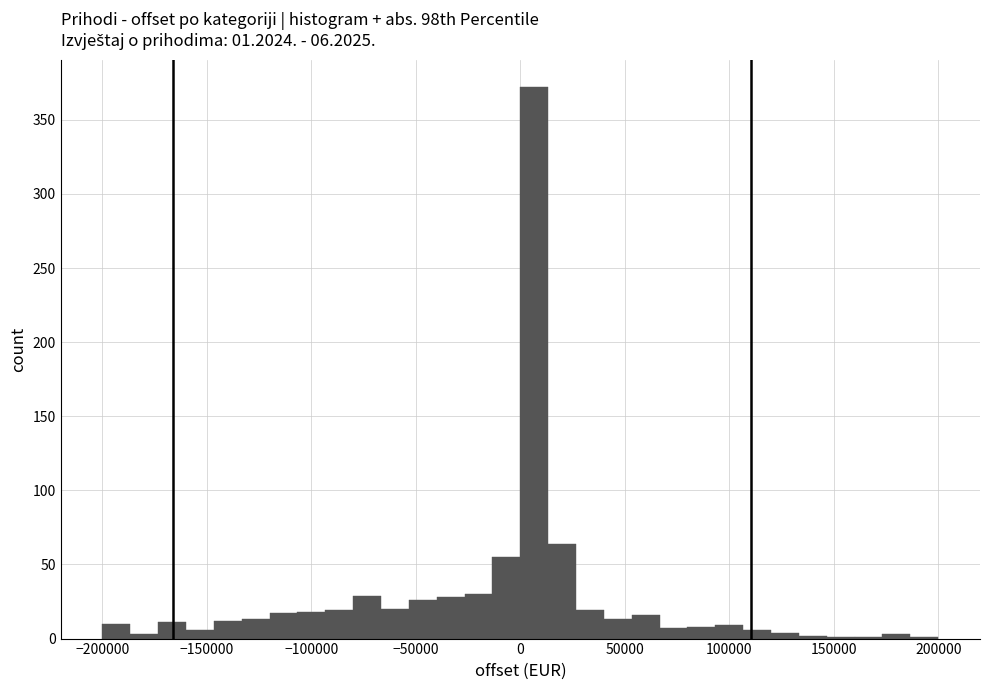

Around what value on the x-axis is the tallest bar? Give the approximate position of its centre, as read against the axis.

5000